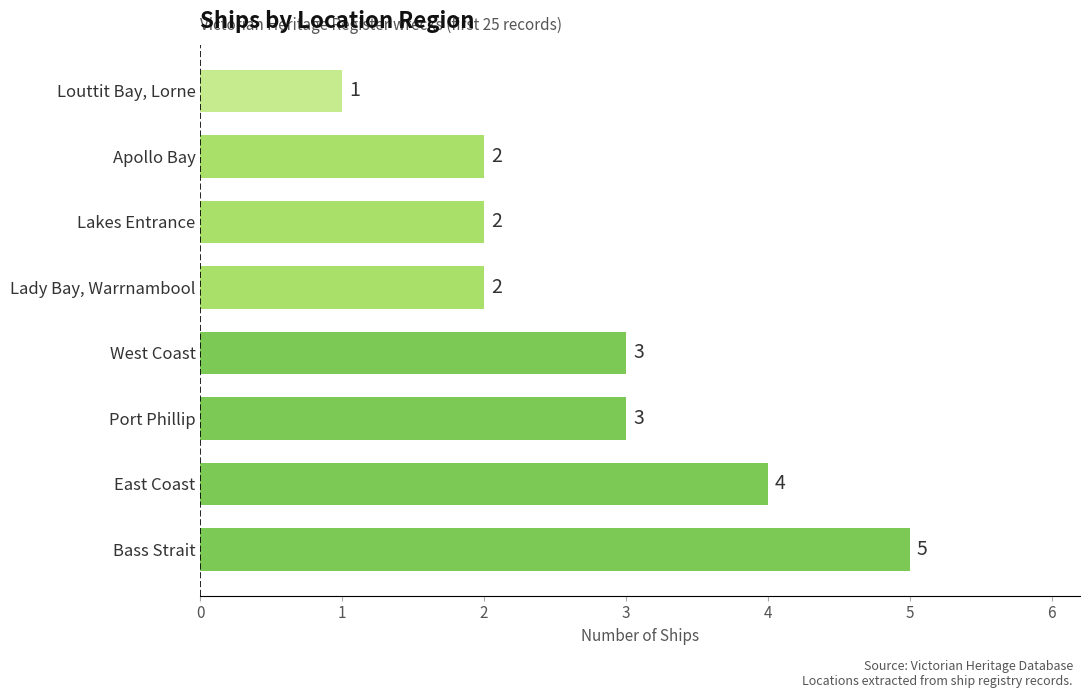

What is the average value?

3